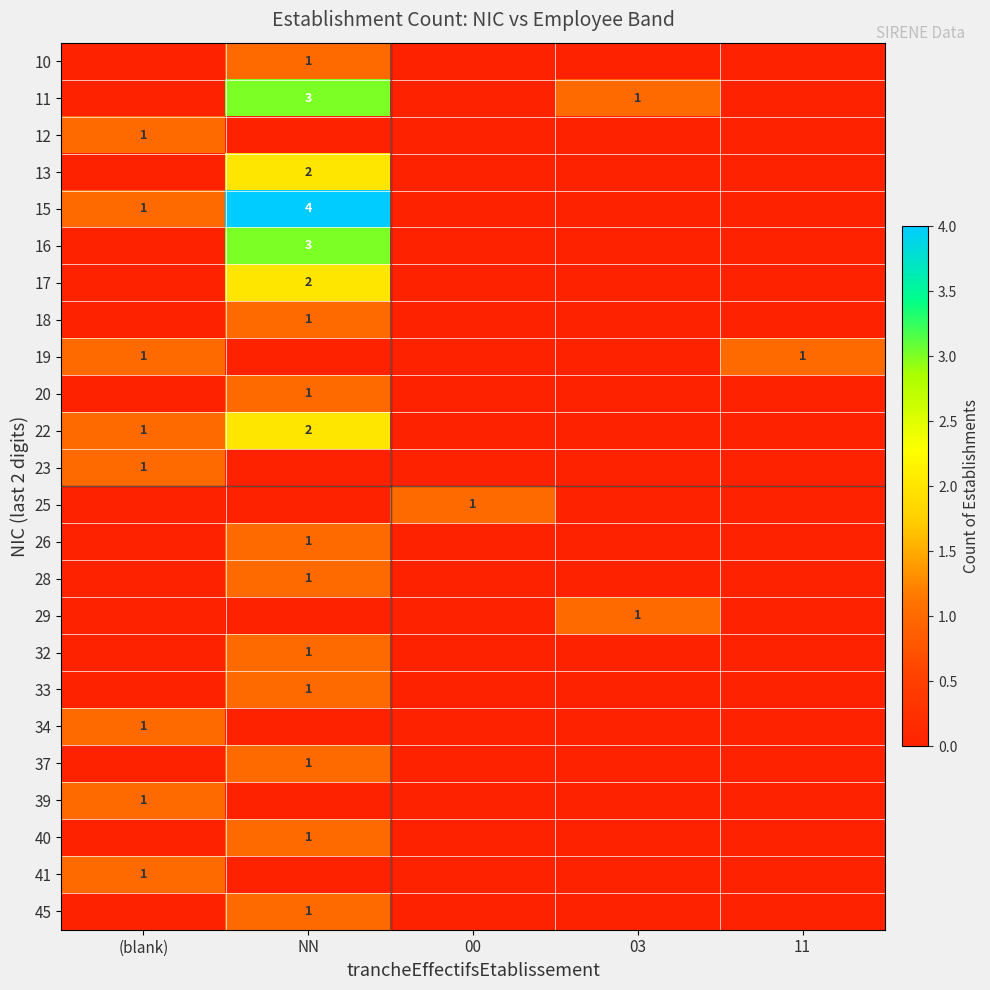

The value of 15 at (blank) is 0. True or false?

False